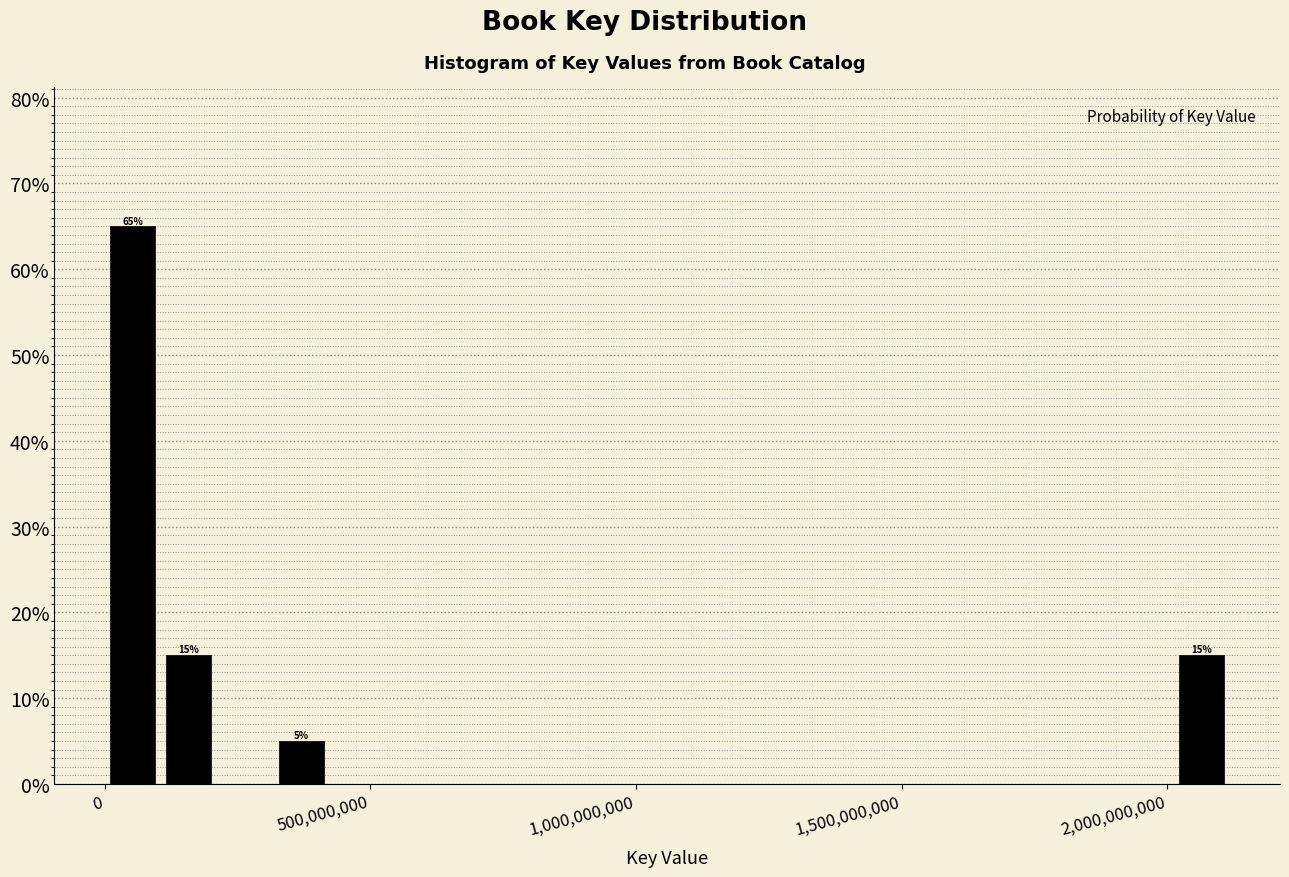

Read against the x-axis, roughly where is the centre of the tallest bar?

50000000